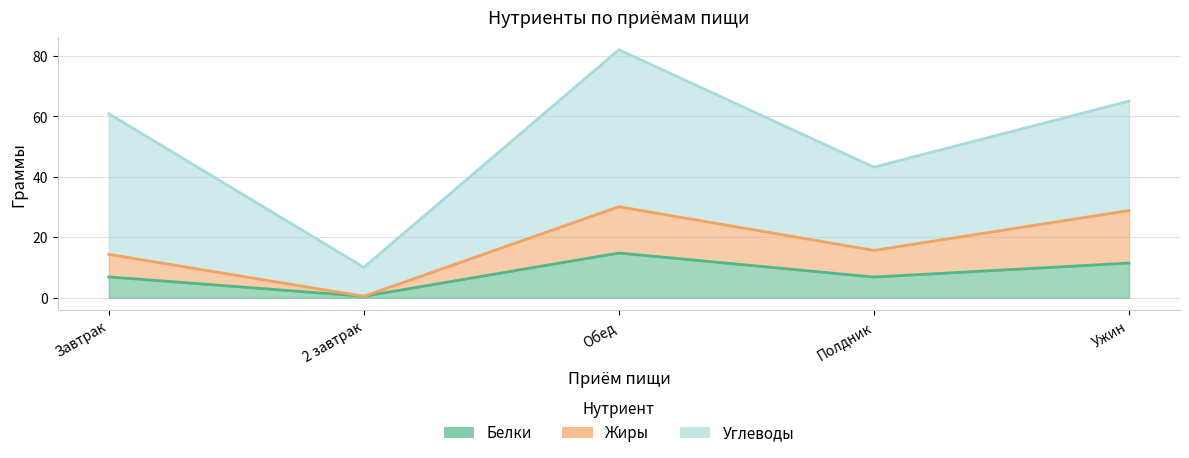

How many categories are shown in the chart?

5